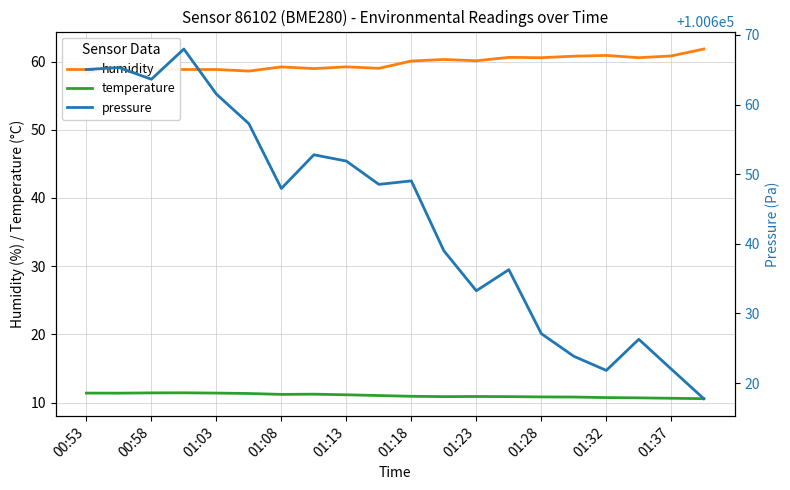

What is the lowest value of the temperature series?

10.6